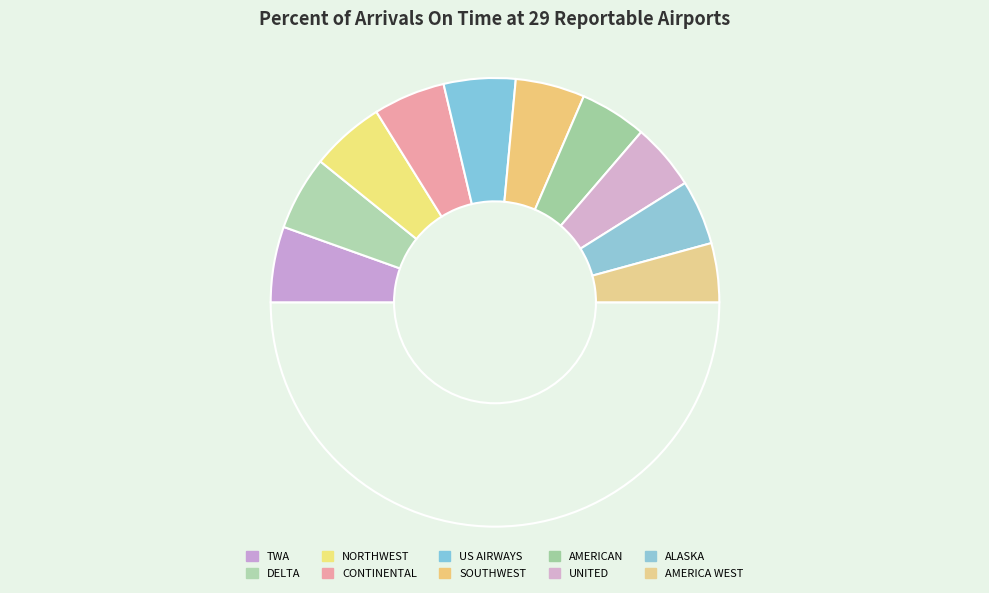

How many segments does this pie chart have?

11